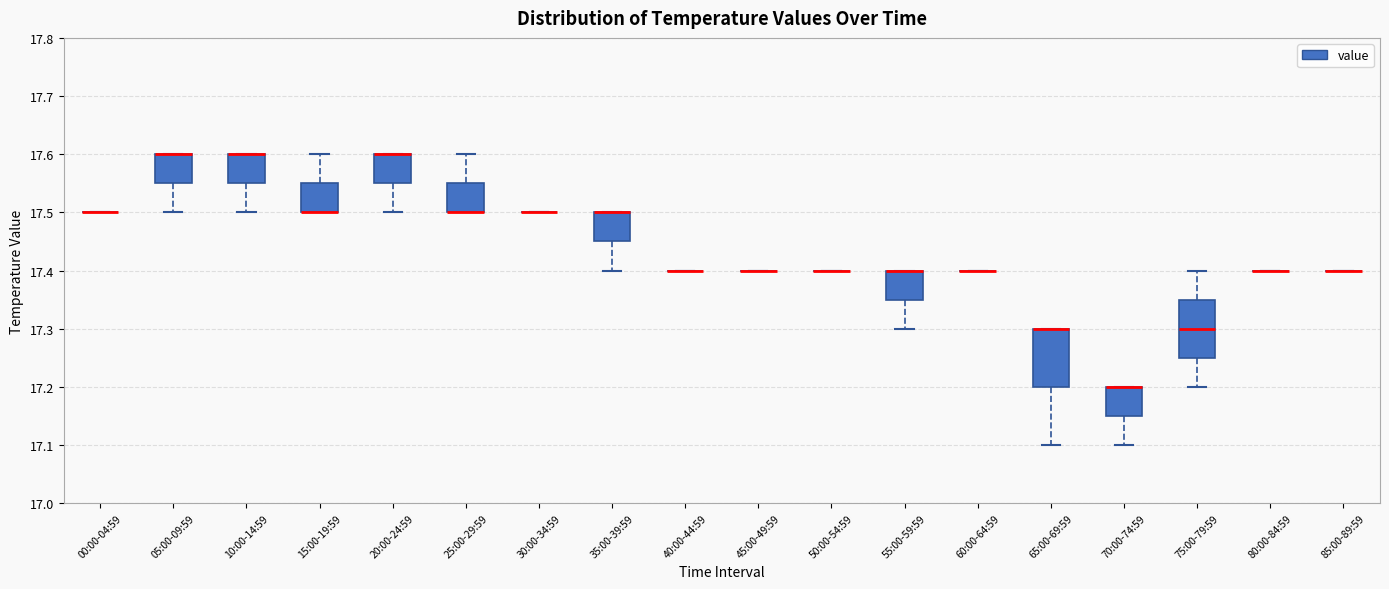

Where is the lower edge of the box for 25:00-29:59 on the y-axis? The values are not printed on the chart, so give them approximately, as read against the axis.

17.50